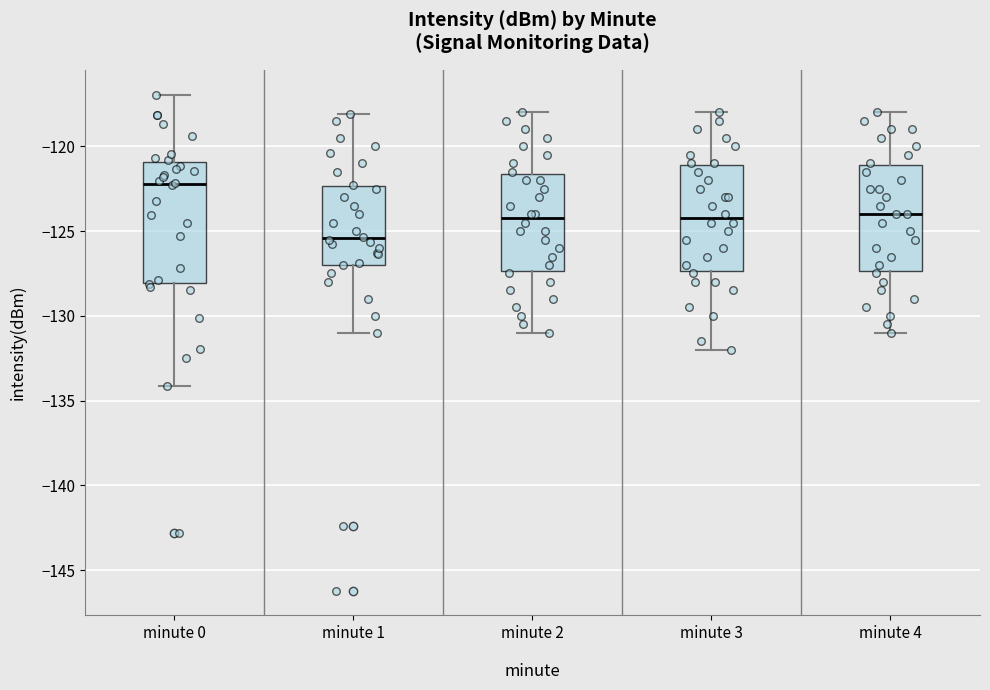

Which box's median line is the highest?

minute 0